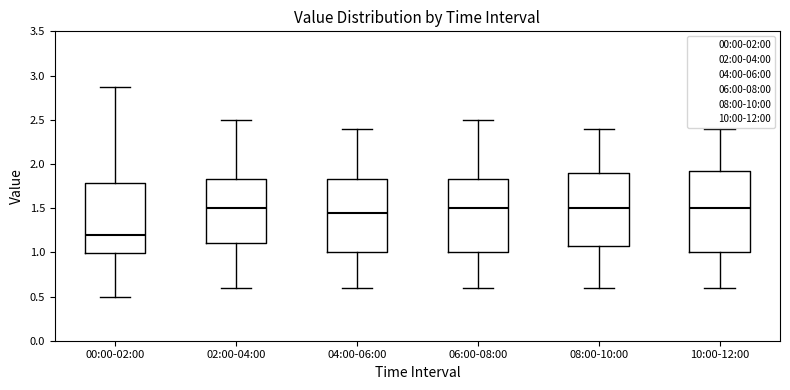

Where does the upper whisker of the box for 02:00-04:00 end on the y-axis? The values are not printed on the chart, so give them approximately, as read against the axis.

2.50